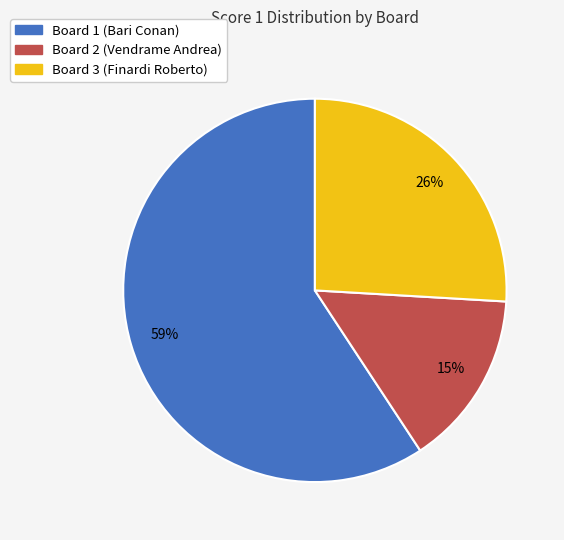

Is it true that Board 2 (Vendrame Andrea) is 15% of the pie?

True